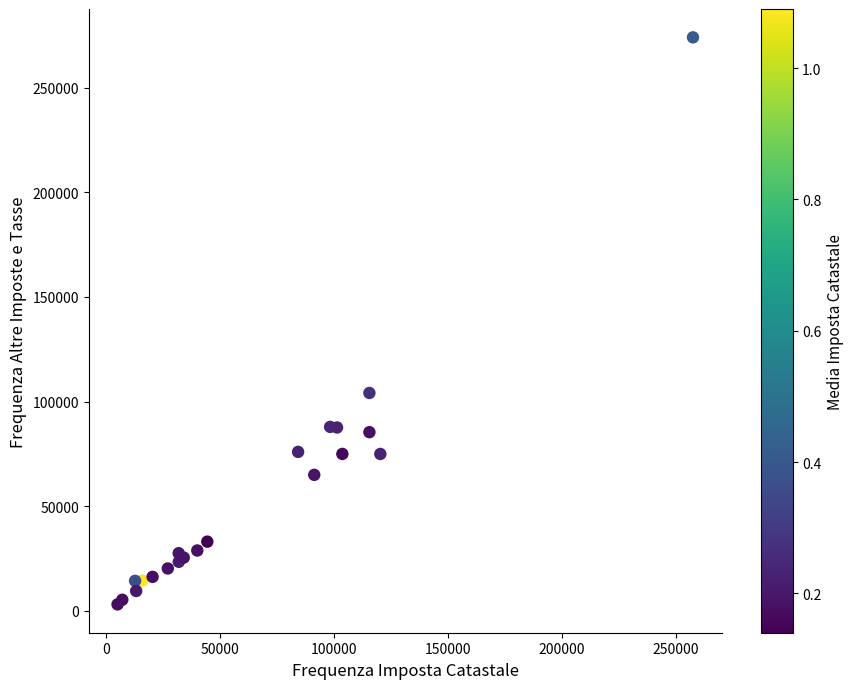

What Y value in the scatter plot is closest to 138561?

104120